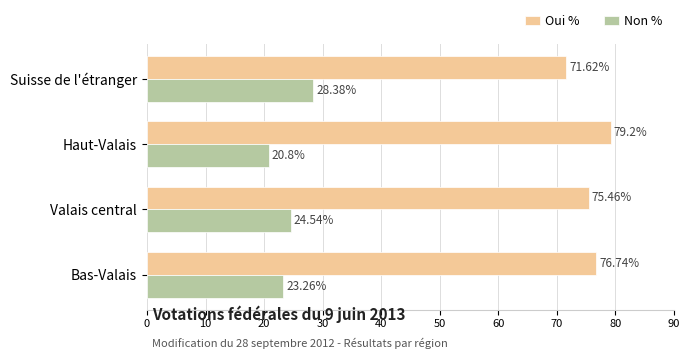

What is the difference between the highest and lowest values at Bas-Valais?

53.5